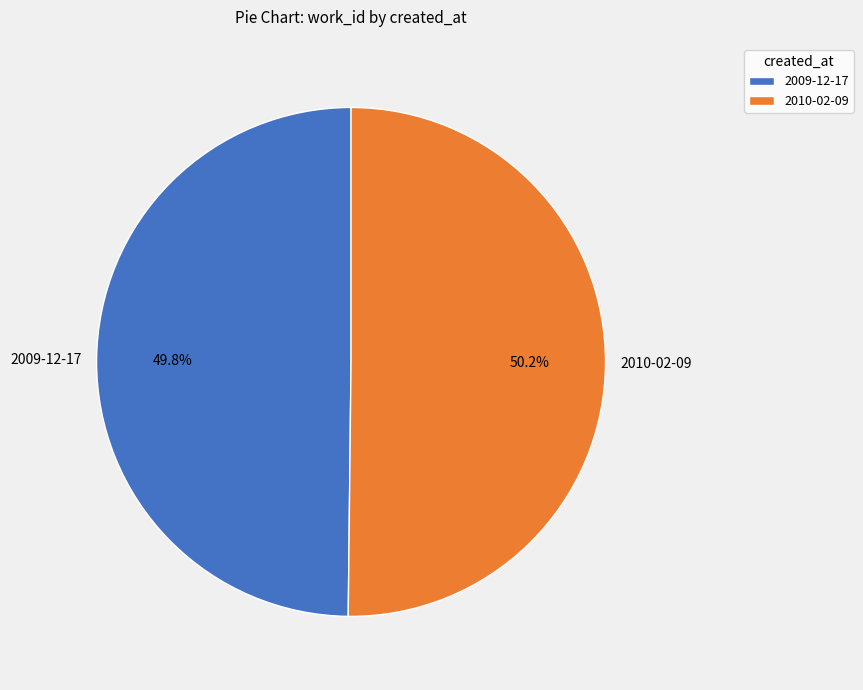

Is there a majority slice in this chart?

Yes